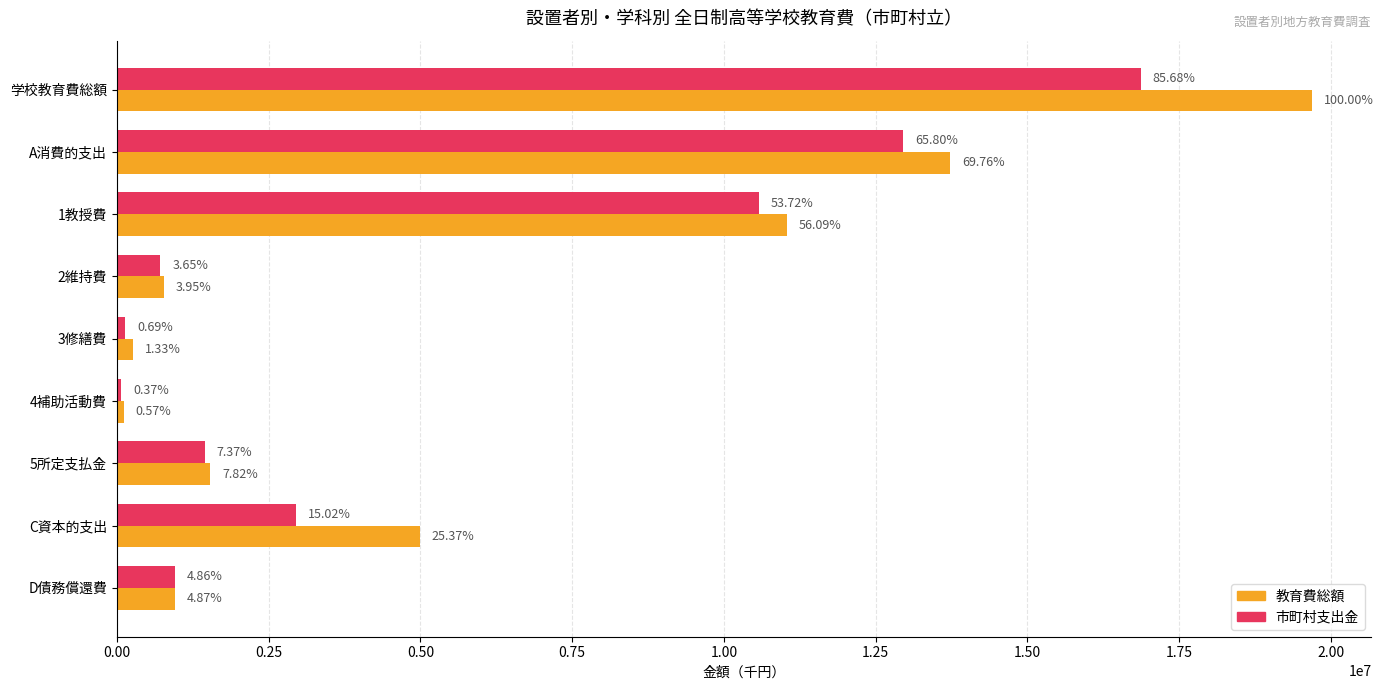

What is the sum of all 教育費総額 values?

53094422